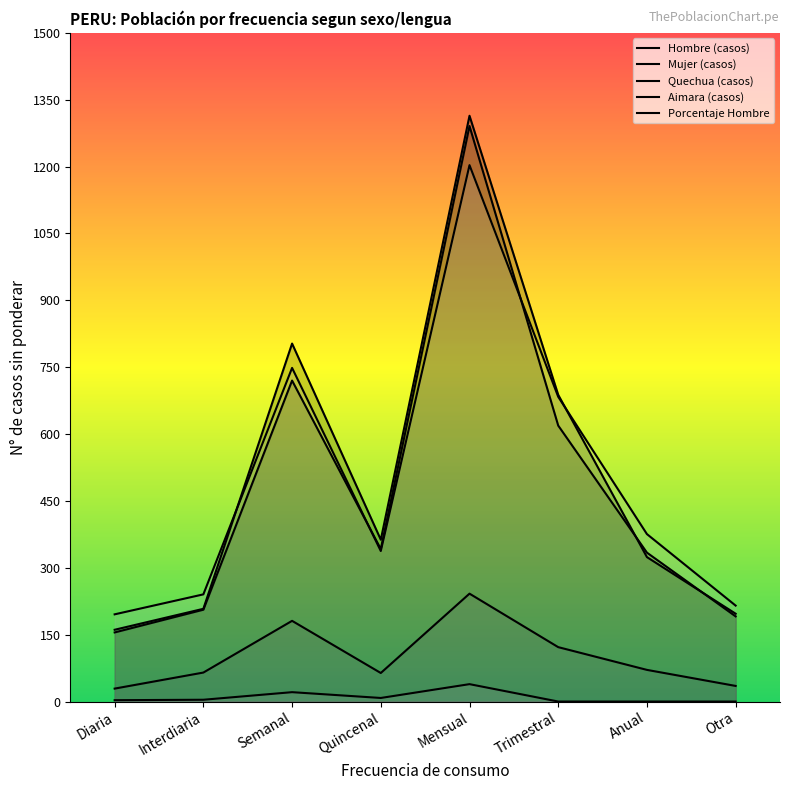

What is the difference between the maximum and minimum values in the Hombre (casos) series?

1153.0